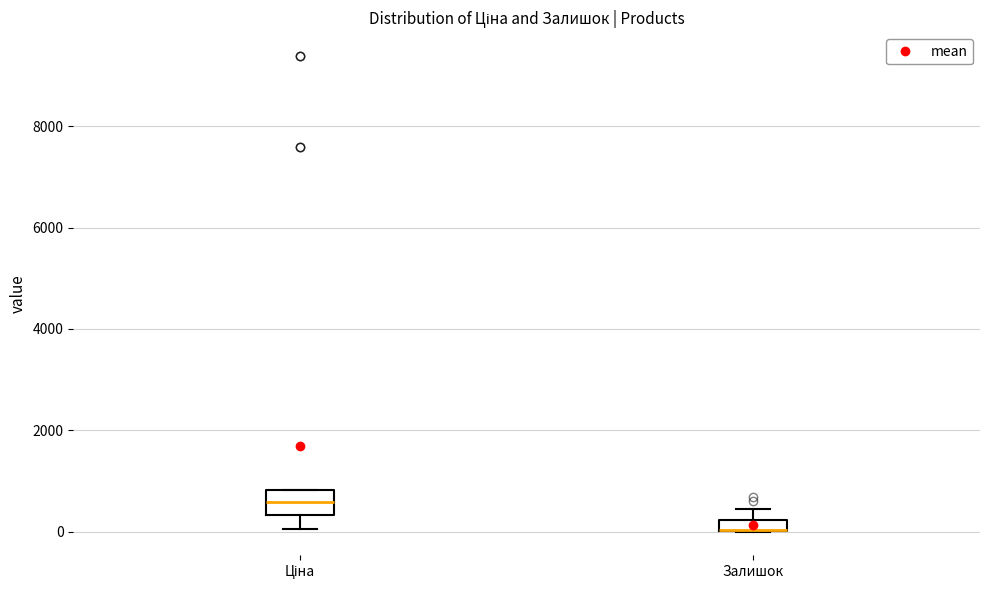

Which box is the tallest, from its lower edge to its upper edge?

Ціна